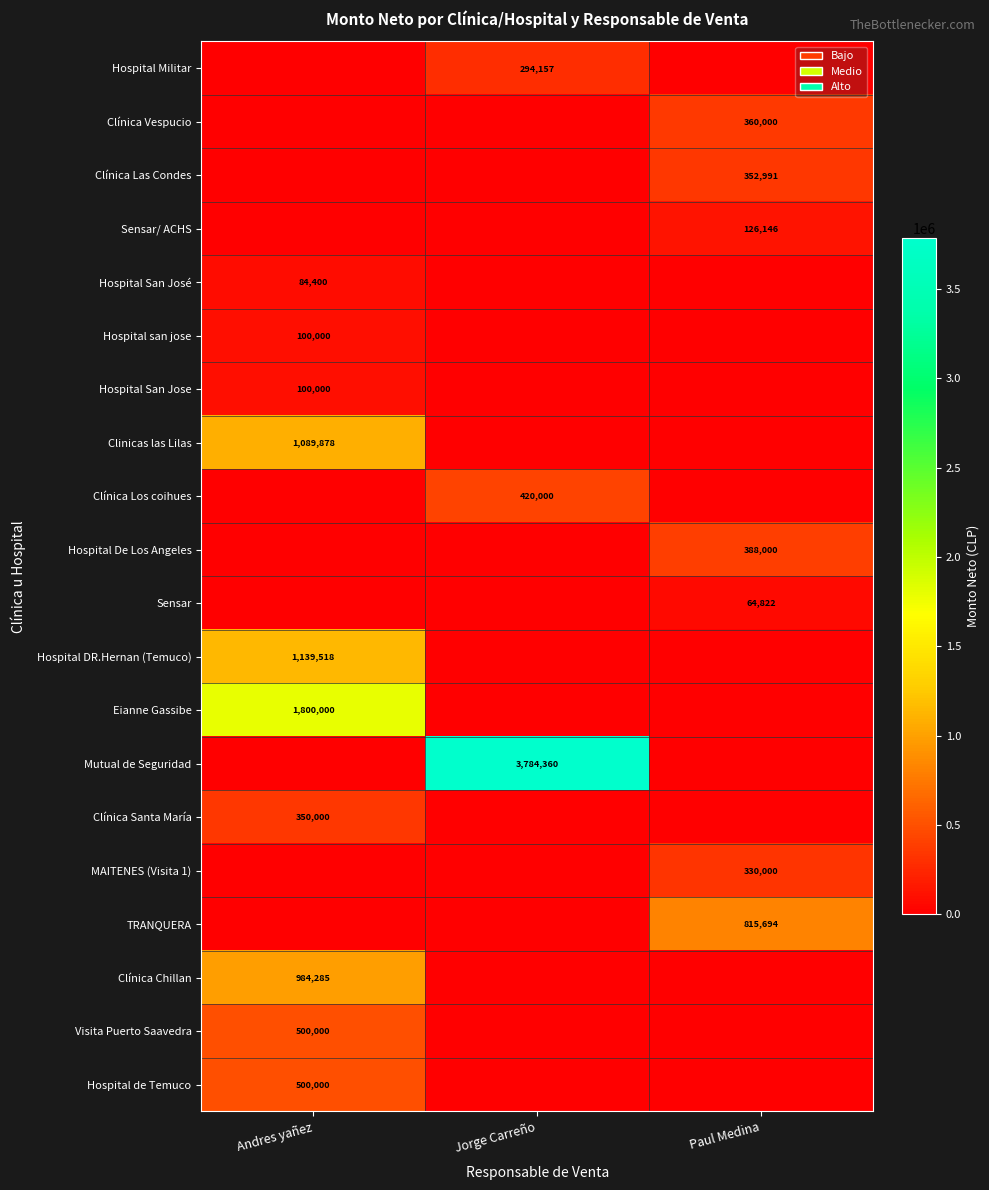

Is it true that MAITENES (Visita 1) equals 544555 at Paul Medina?

False